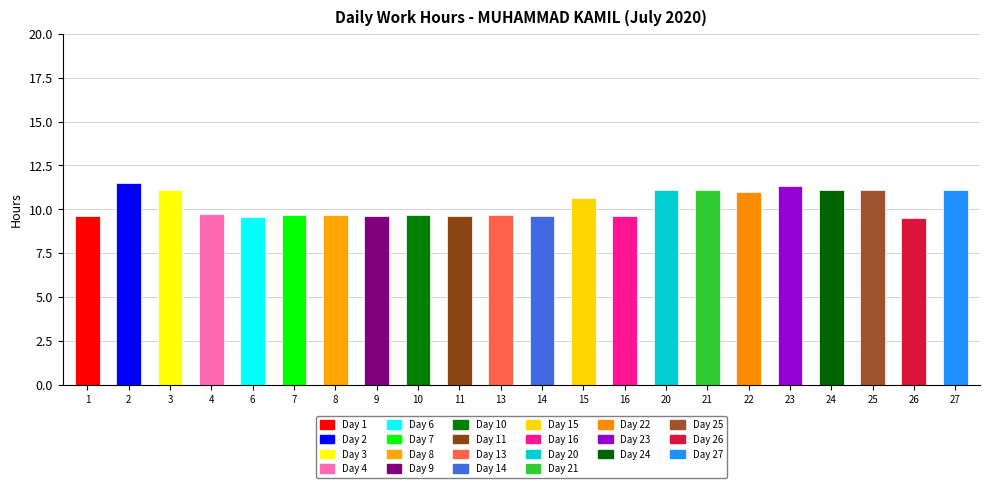

Reading left to right, list all the values displayed in this chart.

1=9.6	2=11.5	3=11.1	4=9.7	6=9.6	7=9.7	8=9.7	9=9.6	10=9.7	11=9.6	13=9.7	14=9.6	15=10.6	16=9.6	20=11.1	21=11.1	22=11.0	23=11.3	24=11.1	25=11.1	26=9.5	27=11.1